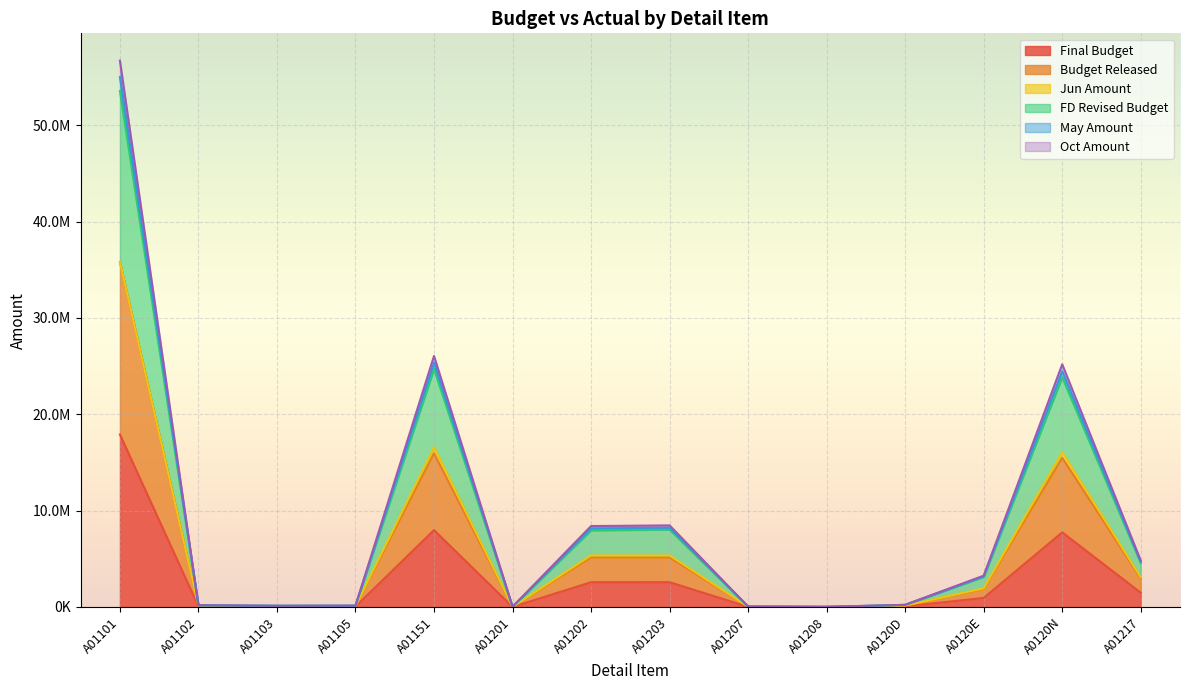

True or false: FD Revised Budget has a value of 70785 at A01207.

False